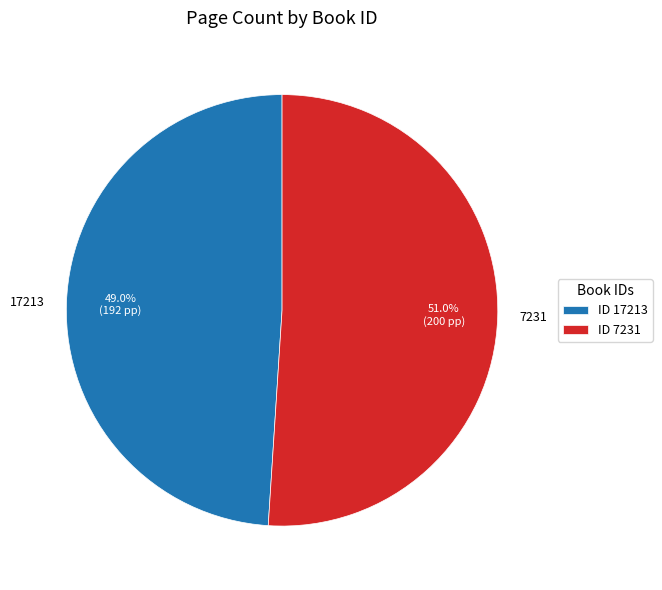

To the nearest percent, what percentage of the pie is 17213?

49%